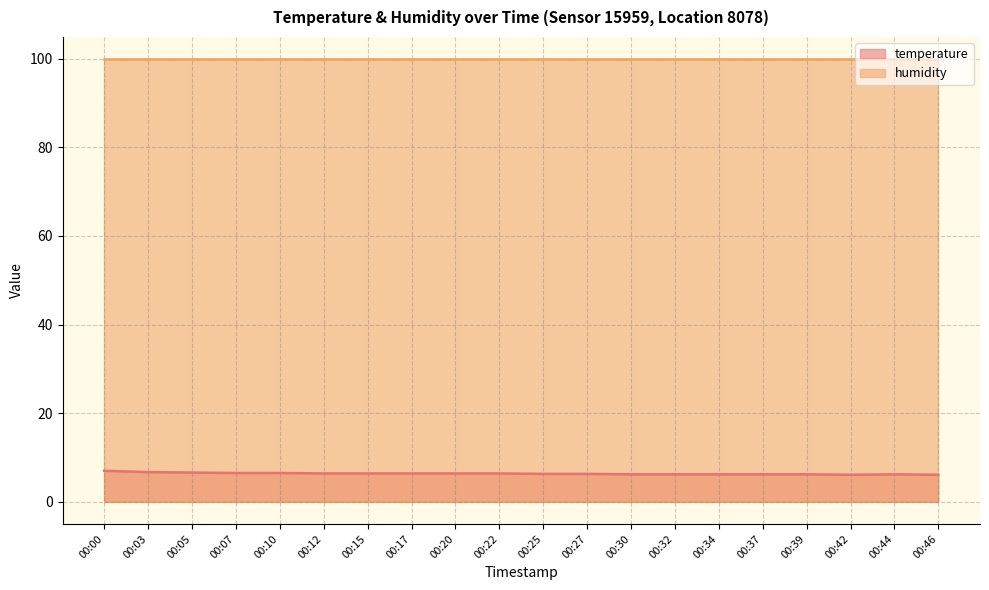

What is the change in value from 00:03 to 00:32?

-0.5